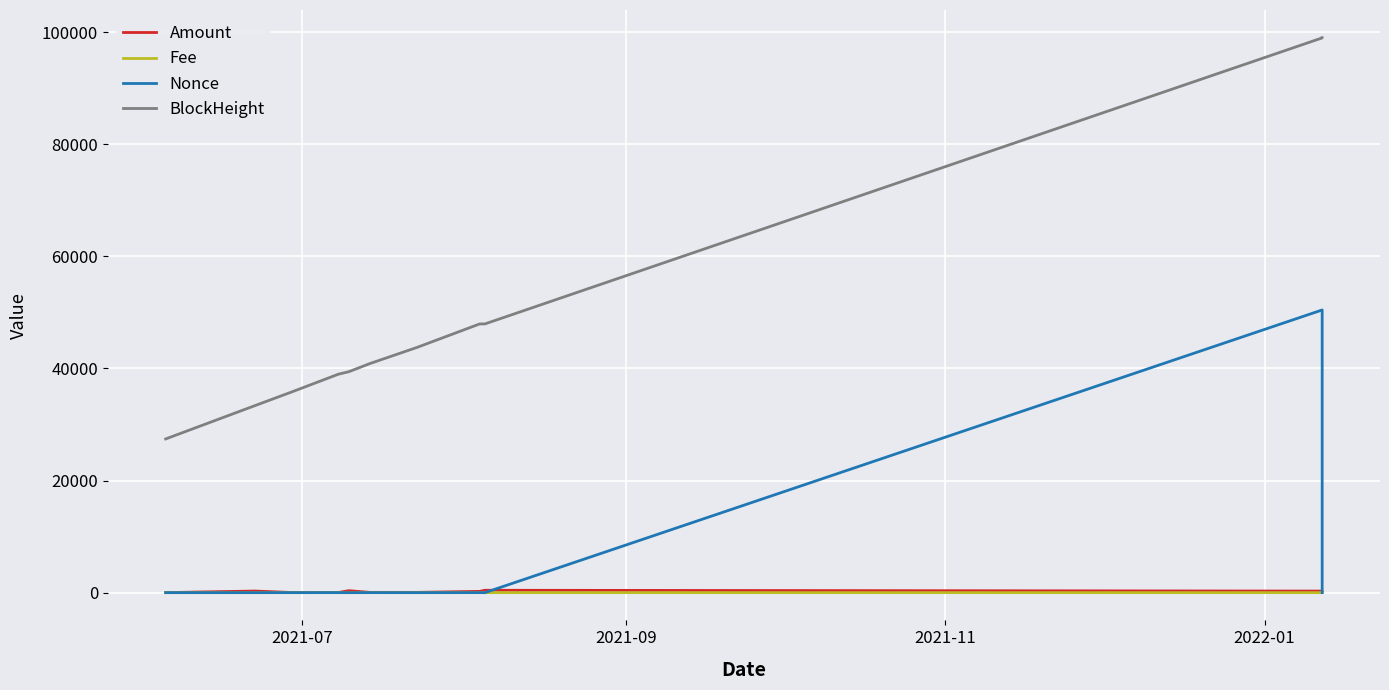

Reading right to left, list all the values displayed in this chart.

Amount: 276.2	276.2	425.0	225.0	50.0	50.0	347.7	29.0	28.7	286.0	5.0
Fee: 0.0	0.0	0.0	0.1	0.0	0.1	0.0	0.1	0.1	0.1	0.1
Nonce: 3.0	50422.0	2.0	7.0	1.0	6.0	0.0	5.0	4.0	2.0	0.0
BlockHeight: 98979.0	98951.0	47933.0	47929.0	43734.0	40854.0	39409.0	38963.0	35767.0	33339.0	27418.0